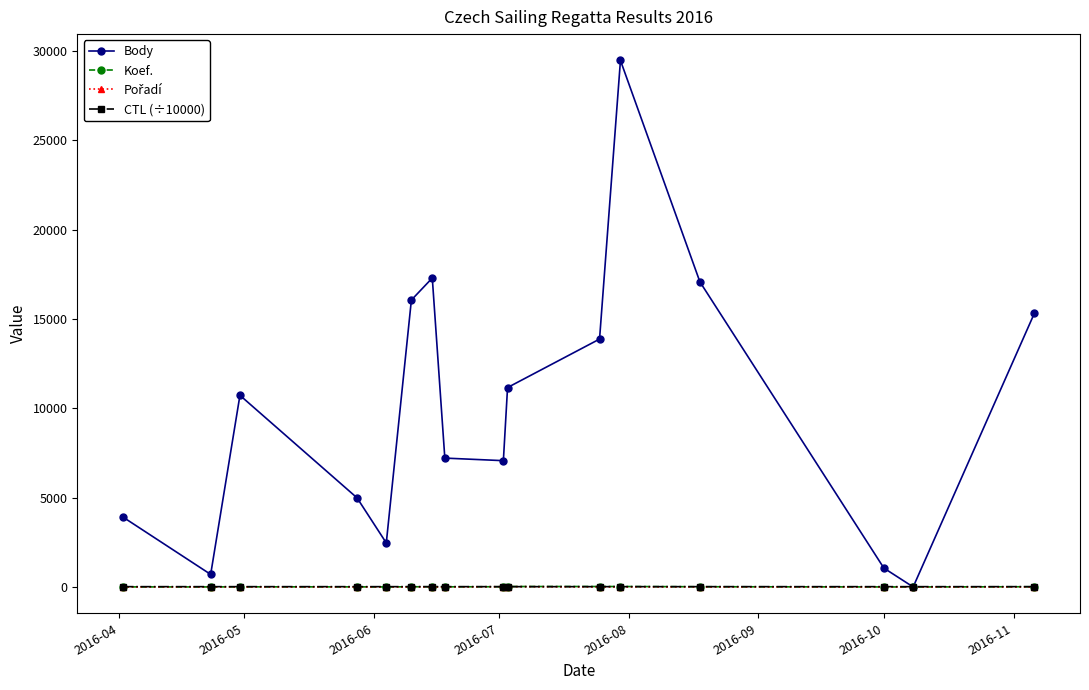

What is the value of the Body point at the 9th from the left?

7069.0